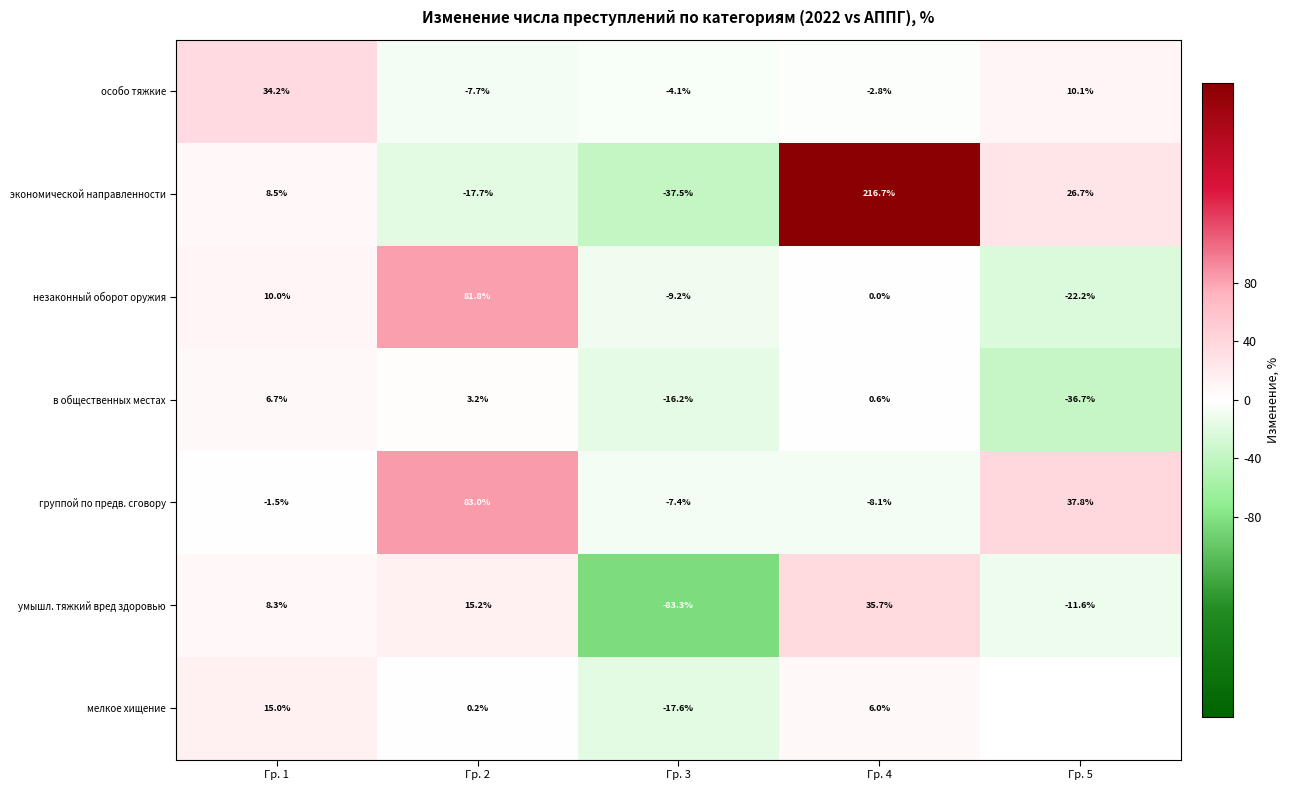

Between Гр. 1 and Гр. 4, which series saw the biggest shift?

экономической направленности